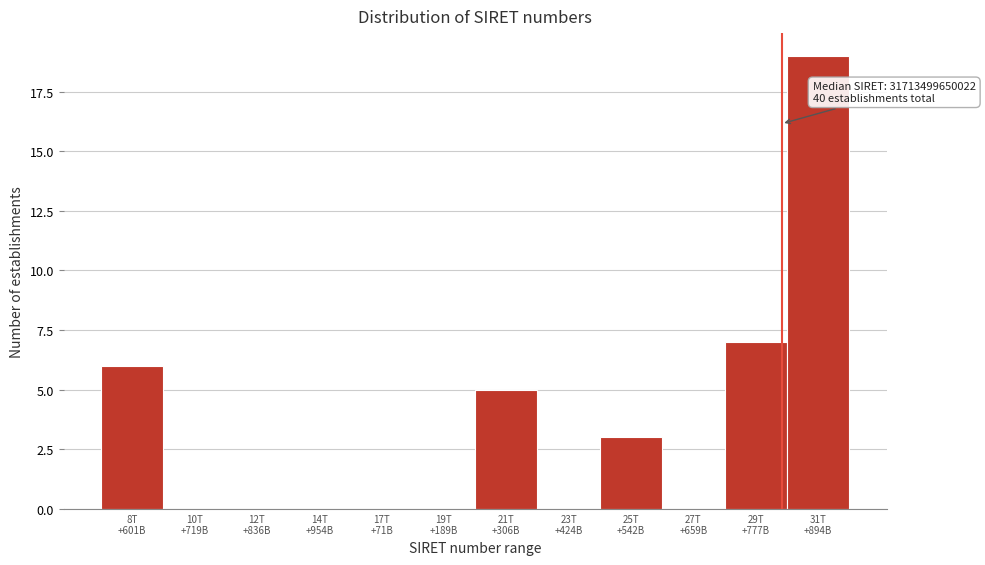

What is the sum of all values?

40